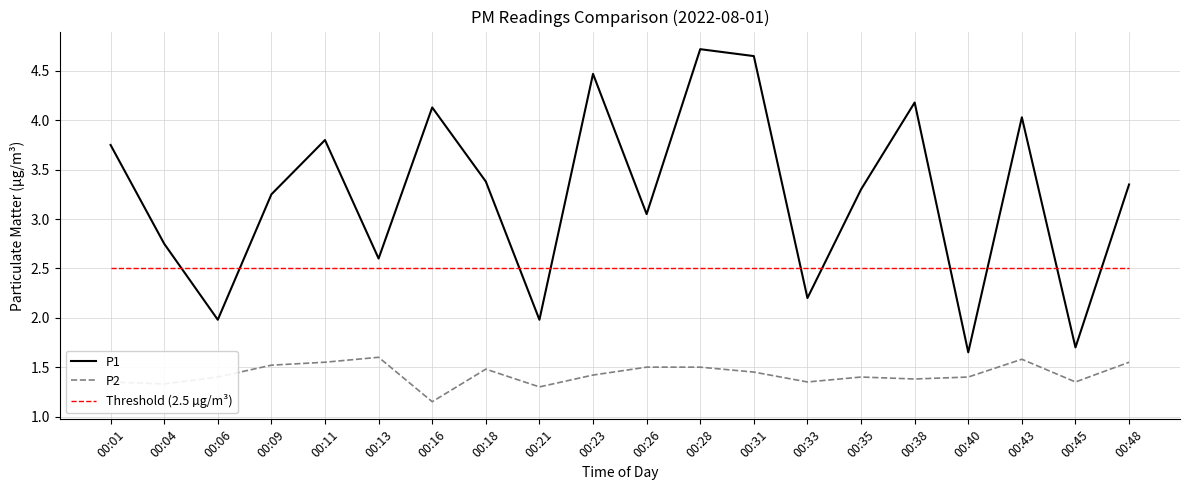

Which series changed the most between 00:04 and 00:40?

P1